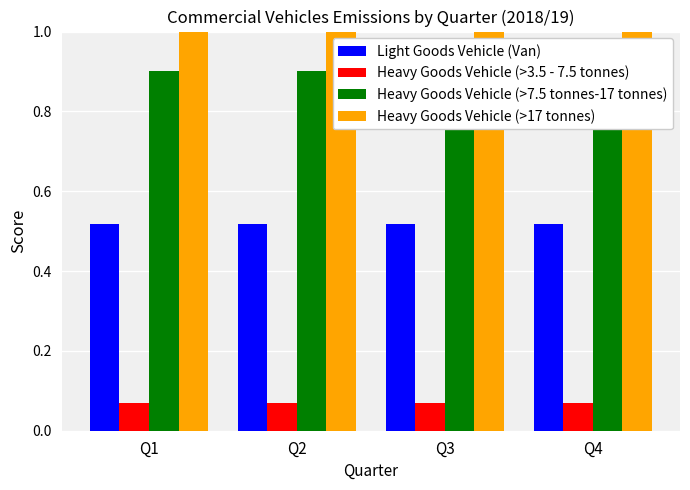

Where is Heavy Goods Vehicle (>7.5 tonnes-17 tonnes) nearest to the value 0?

Q1